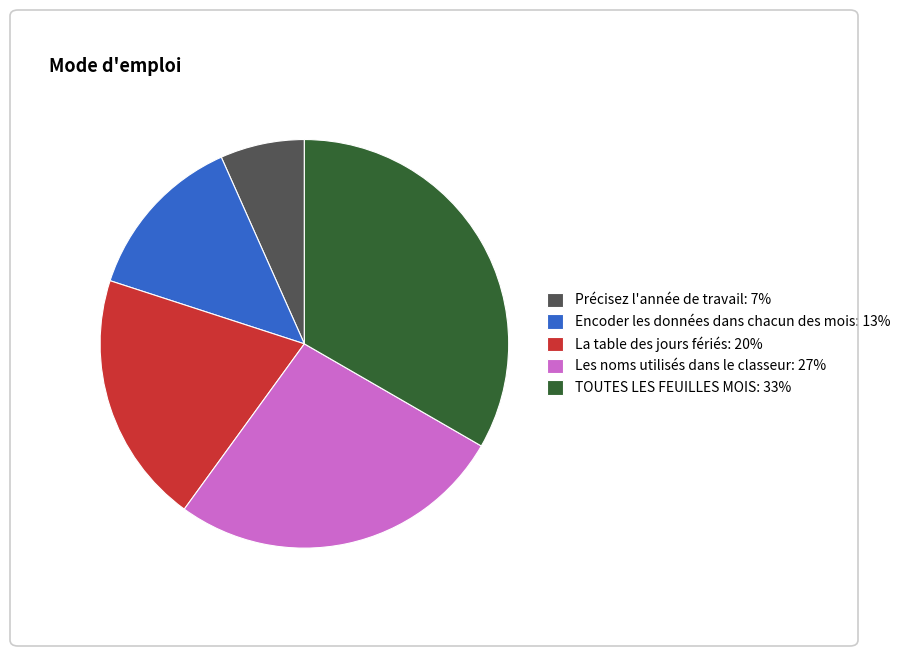

Approximately how many times larger is the value at Les noms utilisés dans le classeur: 27% compared to TOUTES LES FEUILLES MOIS: 33%?

0.8